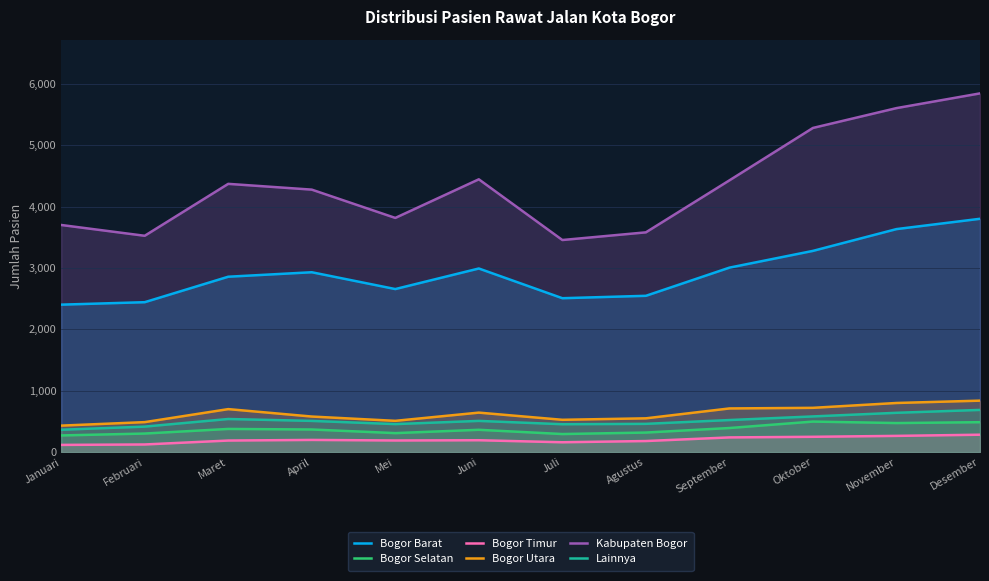

What is the difference between the second highest and minimum values in the Bogor Timur series?

147